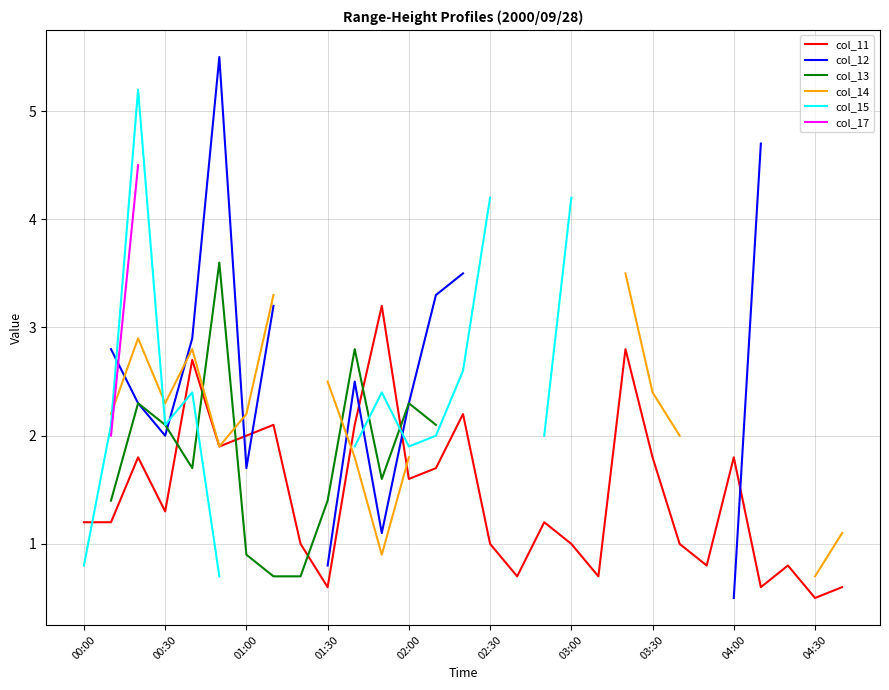

Between 22 and 26, which series saw the biggest shift?

col_11